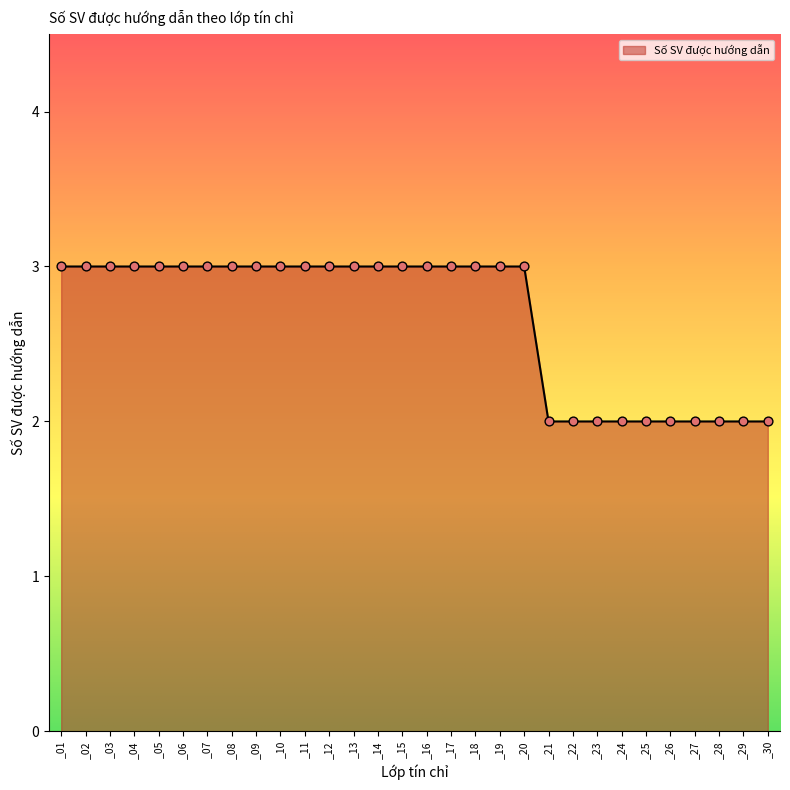

What is the ratio of the value at _24 to the value at _11?

0.7